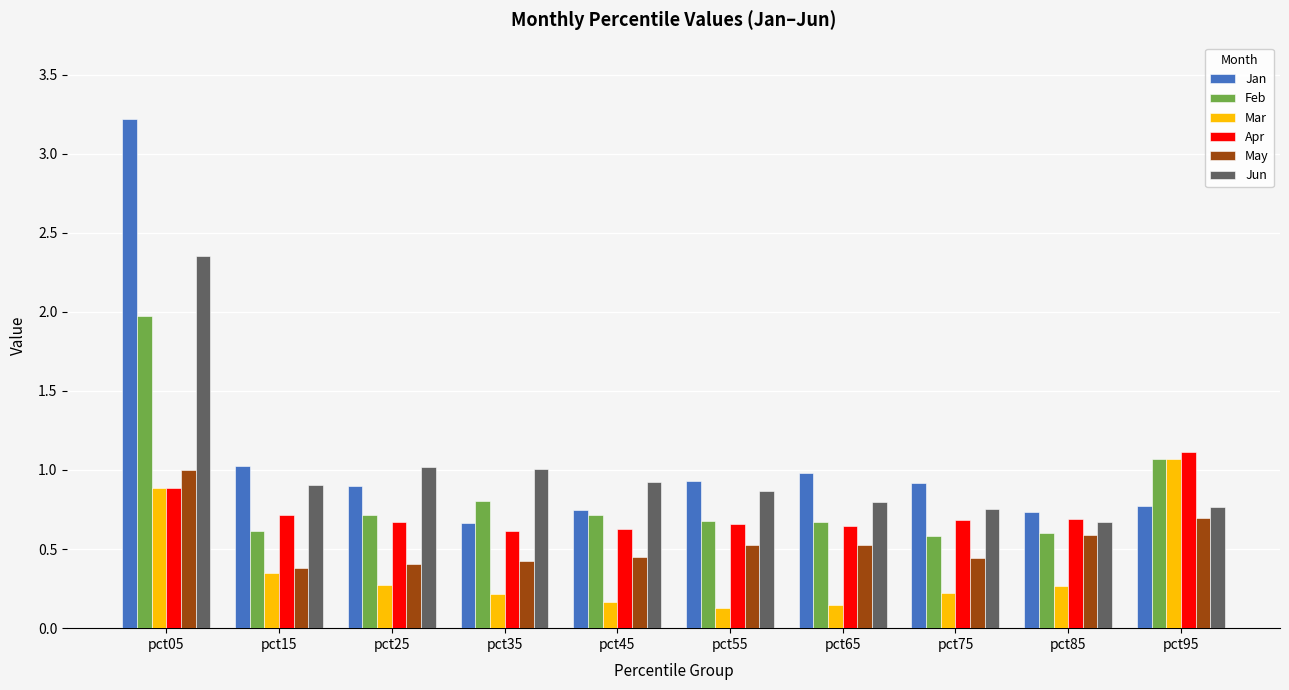

What is the greatest value displayed?

3.2